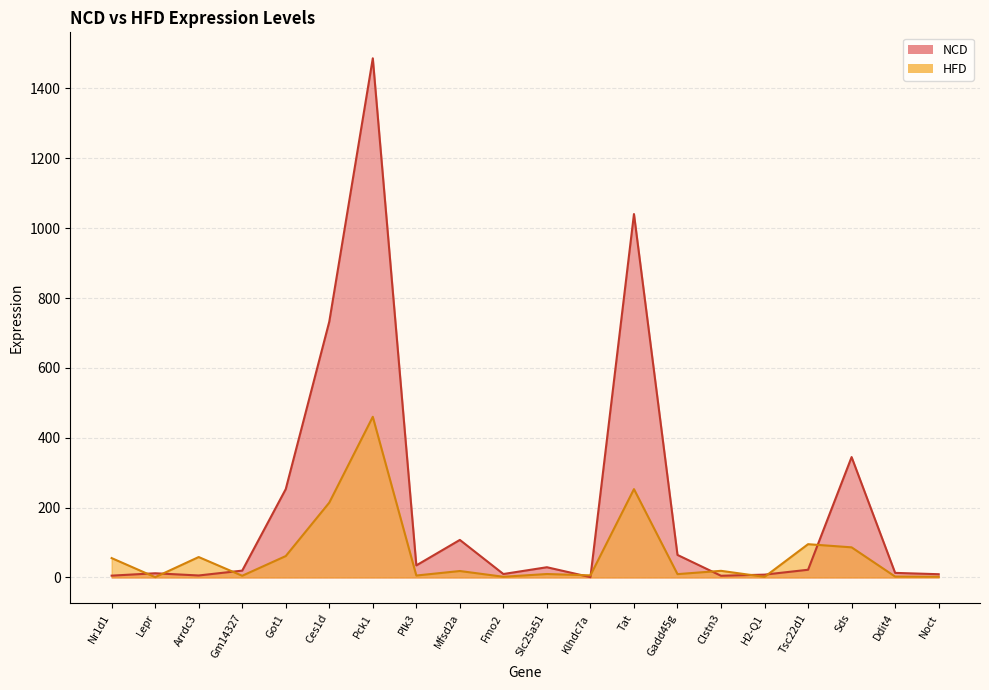

What is the difference between the HFD values at Lepr and Klhdc7a?

5.2